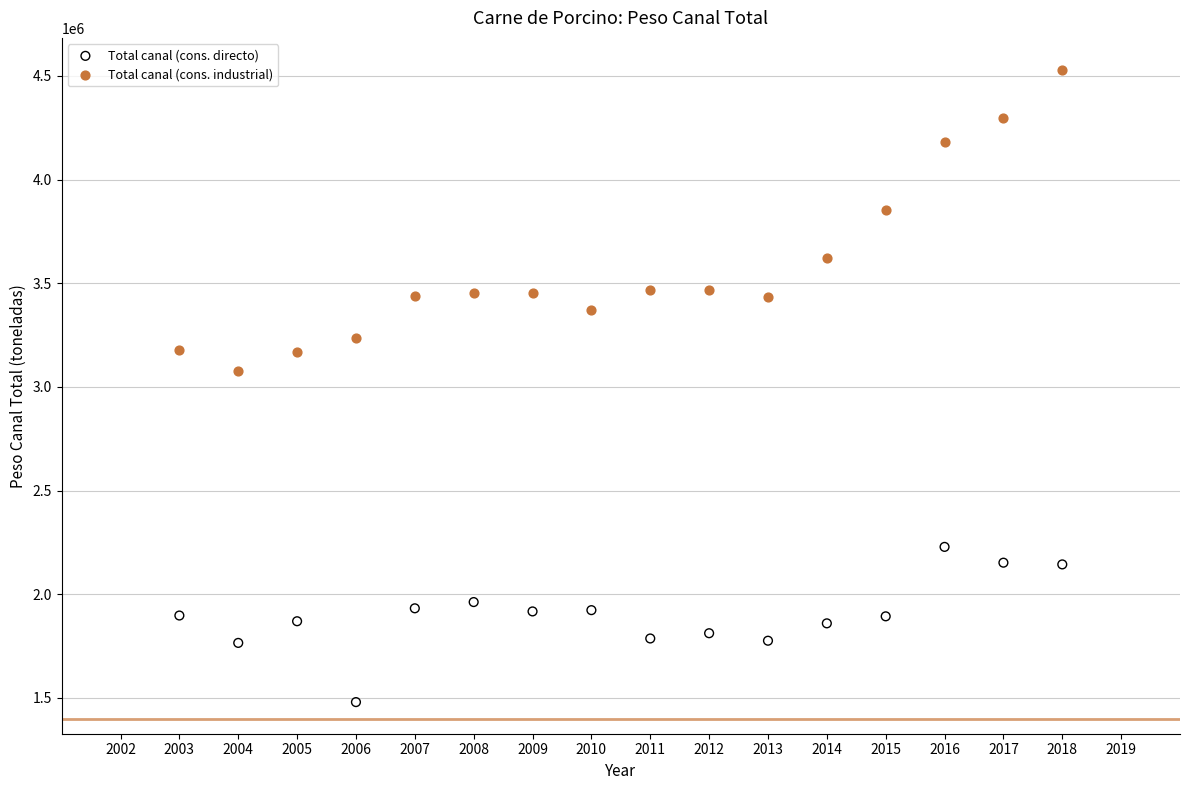

What are all the series names shown in the legend?

Total canal (cons. directo), Total canal (cons. industrial)